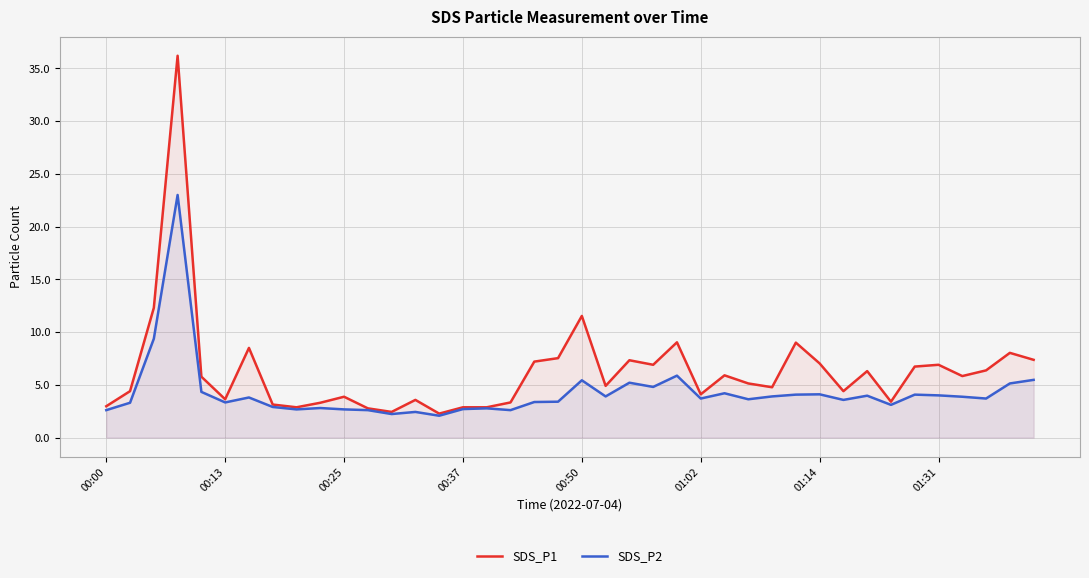

What is the minimum value shown in the chart?

2.1